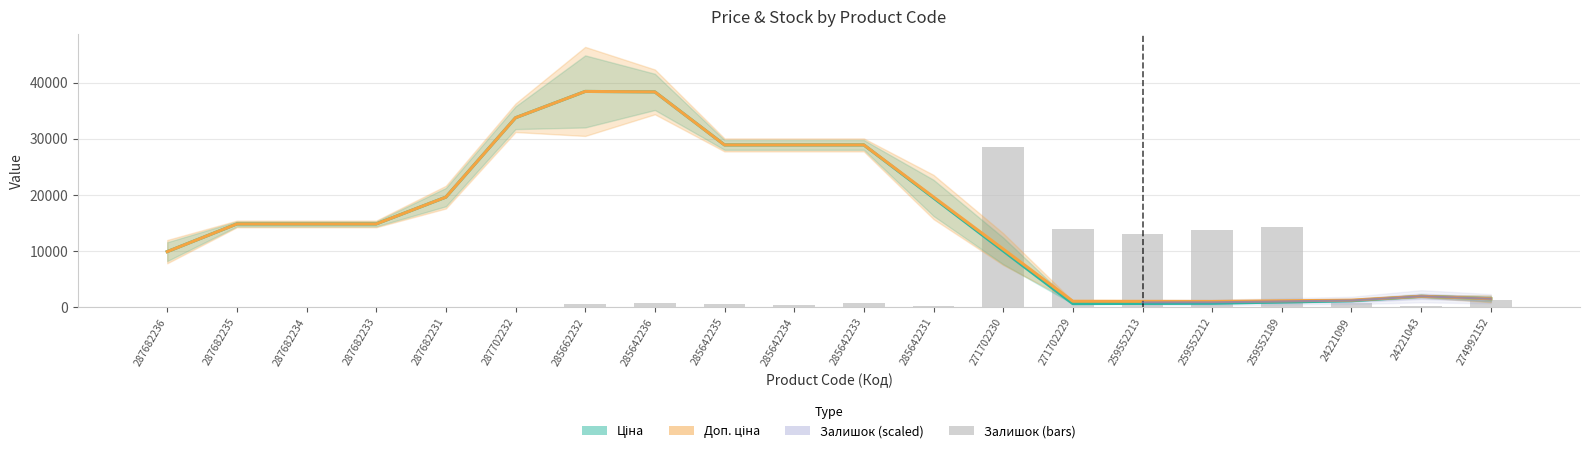

Count the number of categories in the chart.

20